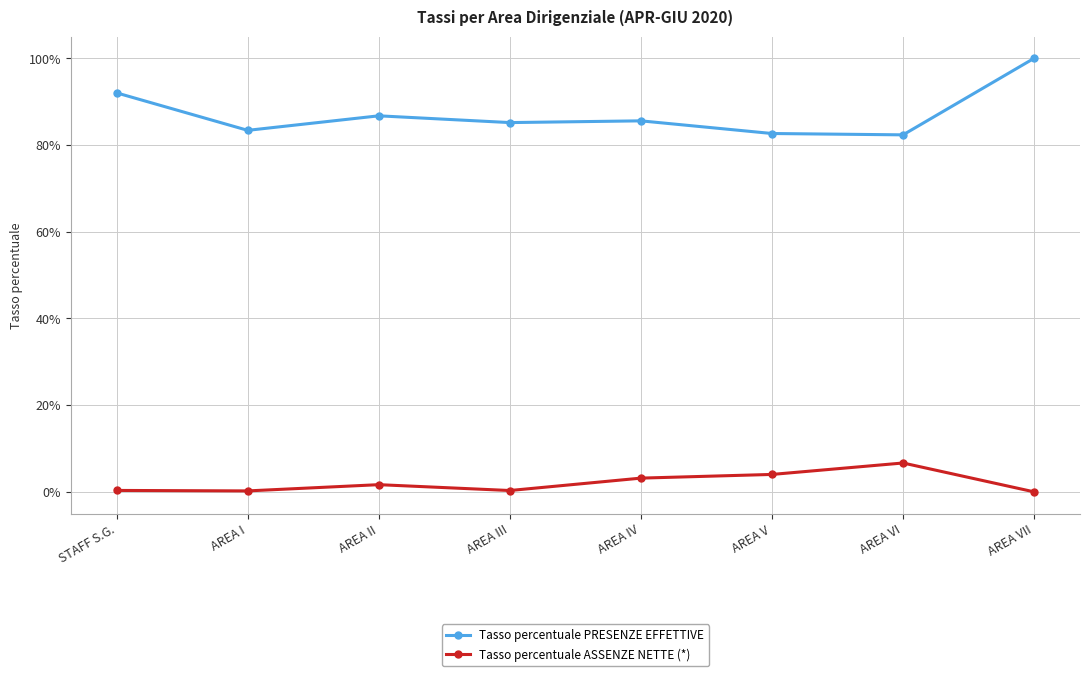

What is the label of the 1st point from the left?

STAFF S.G.